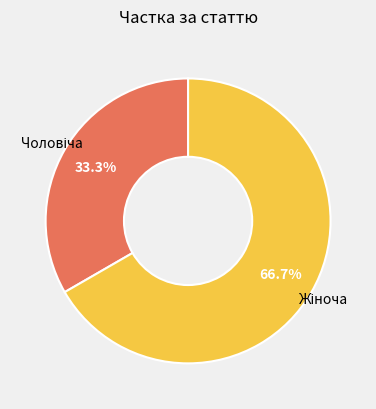

Count the number of slices in the pie.

2